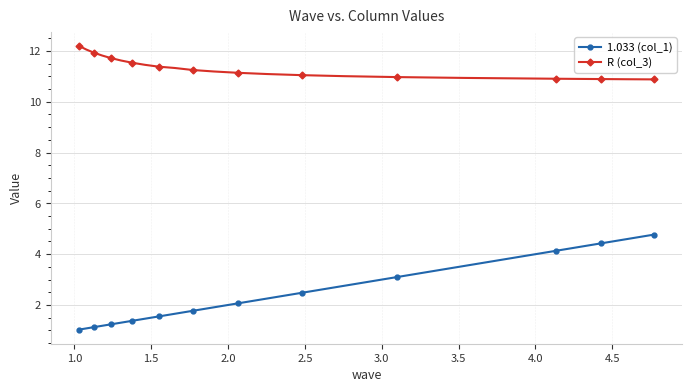

Which series has the largest total across all categories?

R (col_3)